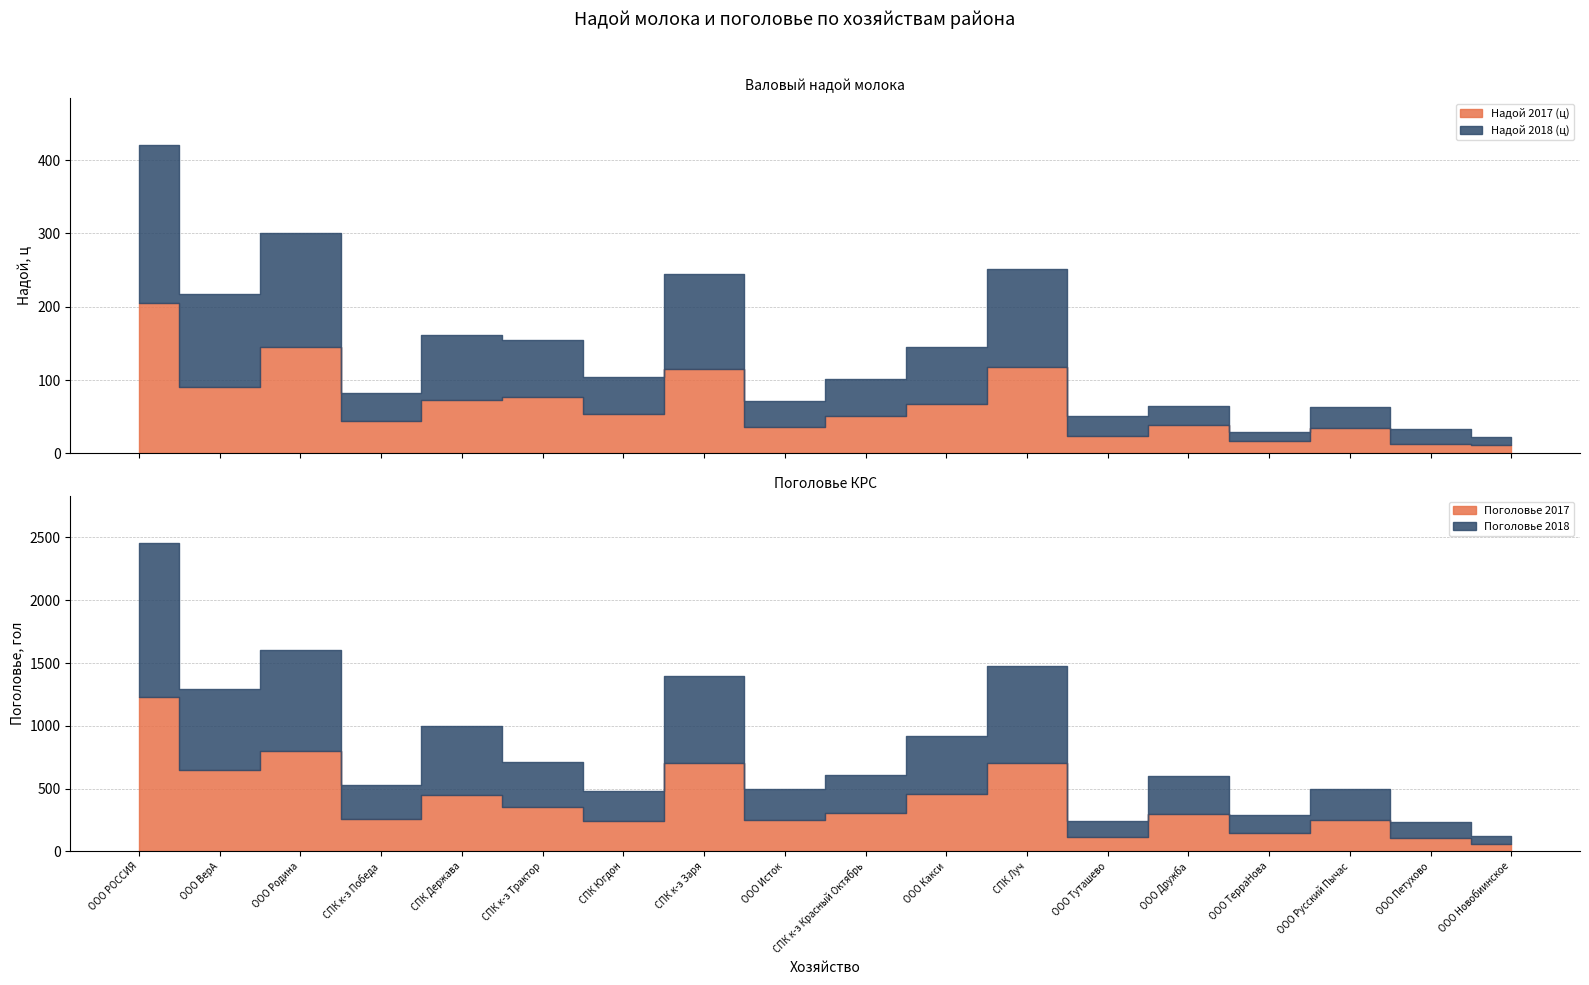

What is the smallest value displayed?

11.1